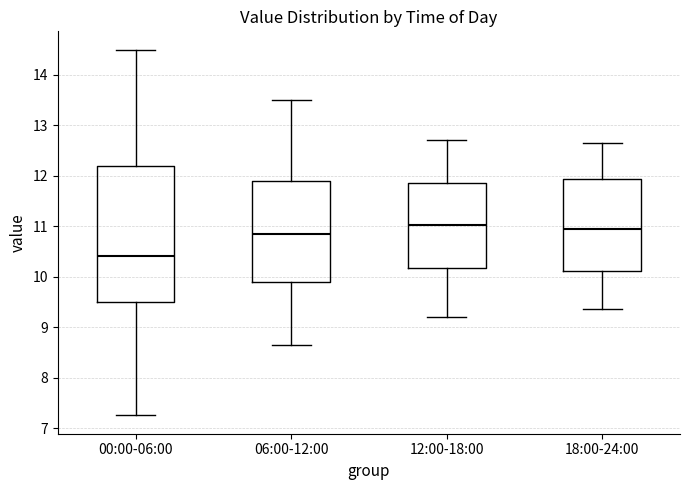

Comparing the boxes themselves (not the whiskers), which one is the tallest?

00:00-06:00